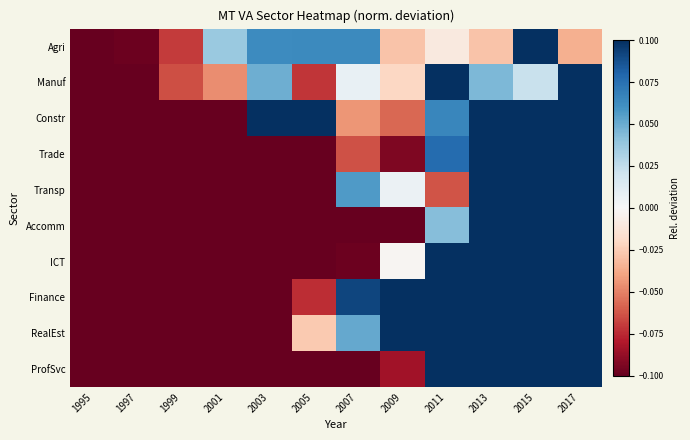

Reading left to right, transcribe all the data shown in this chart.

Agri: 1995=-0.2	1997=-0.1	1999=-0.1	2001=0.0	2003=0.1	2005=0.1	2007=0.1	2009=-0.0	2011=-0.0	2013=-0.0	2015=0.1	2017=-0.0
Manuf: 1995=-0.2	1997=-0.2	1999=-0.1	2001=-0.0	2003=0.0	2005=-0.1	2007=0.0	2009=-0.0	2011=0.1	2013=0.0	2015=0.0	2017=0.2
Constr: 1995=-0.4	1997=-0.4	1999=-0.3	2001=-0.1	2003=0.3	2005=0.2	2007=-0.0	2009=-0.1	2011=0.1	2013=0.1	2015=0.3	2017=0.4
Trade: 1995=-0.3	1997=-0.3	1999=-0.2	2001=-0.2	2003=-0.1	2005=-0.1	2007=-0.1	2009=-0.1	2011=0.1	2013=0.2	2015=0.6	2017=0.7
Transp: 1995=-0.4	1997=-0.3	1999=-0.2	2001=-0.1	2003=-0.2	2005=-0.2	2007=0.1	2009=0.0	2011=-0.1	2013=0.2	2015=0.5	2017=0.9
Accomm: 1995=-0.4	1997=-0.3	1999=-0.2	2001=-0.2	2003=-0.1	2005=-0.2	2007=-0.1	2009=-0.1	2011=0.0	2013=0.3	2015=0.6	2017=0.8
ICT: 1995=-0.7	1997=-0.6	1999=-0.5	2001=-0.4	2003=-0.3	2005=-0.2	2007=-0.1	2009=-0.0	2011=0.3	2013=0.3	2015=0.9	2017=1.3
Finance: 1995=-0.7	1997=-0.7	1999=-0.6	2001=-0.5	2003=-0.4	2005=-0.1	2007=0.1	2009=0.3	2011=0.4	2013=0.6	2015=0.8	2017=0.9
RealEst: 1995=-0.5	1997=-0.4	1999=-0.4	2001=-0.3	2003=-0.1	2005=-0.0	2007=0.1	2009=0.2	2011=0.2	2013=0.3	2015=0.5	2017=0.6
ProfSvc: 1995=-0.7	1997=-0.6	1999=-0.6	2001=-0.5	2003=-0.4	2005=-0.3	2007=-0.2	2009=-0.1	2011=0.1	2013=0.5	2015=1.2	2017=2.0